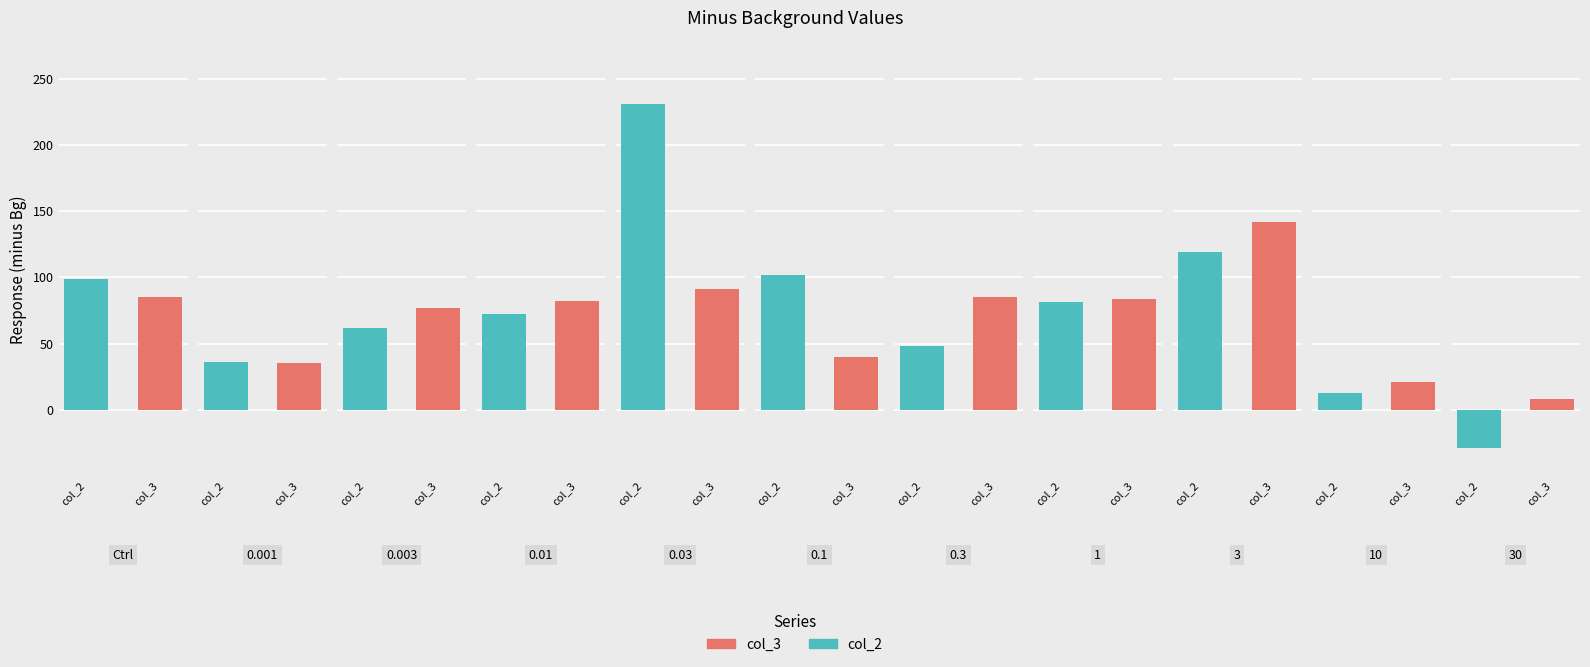

What are all the series names shown in the legend?

col_2, col_3